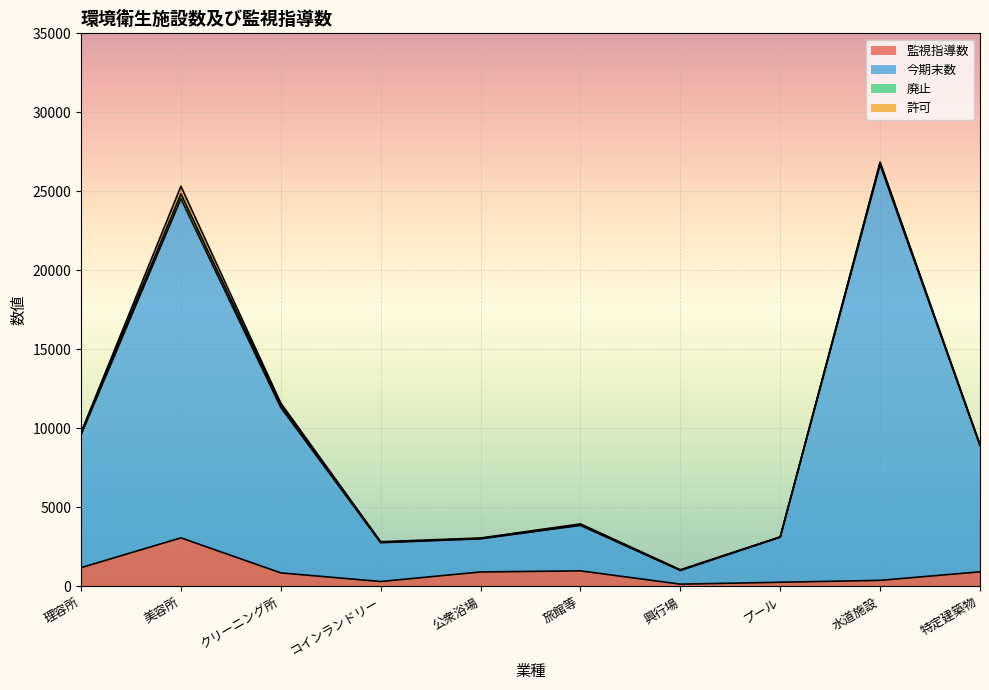

Which category has the highest value in the 監視指導数 series?

美容所